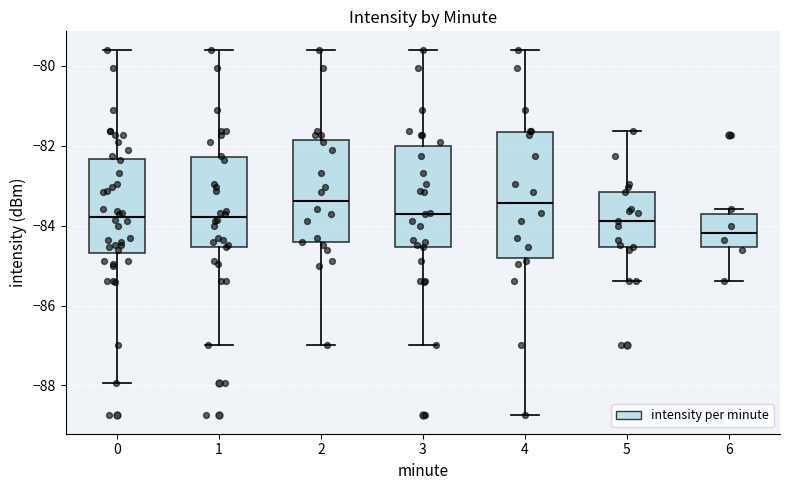

Reading left to right, transcribe this box plot: for each box, give where its median line is, the range the box spans, and where its two whiskers end, as read against the y-axis. The values are not printed on the chart, so give them approximately, as read against the axis.

0: median -83.8, box -84.6 to -82.4, whiskers -88.0 to -79.6
1: median -83.8, box -84.6 to -82.2, whiskers -87.0 to -79.6
2: median -83.4, box -84.4 to -81.8, whiskers -87.0 to -79.6
3: median -83.6, box -84.6 to -82.0, whiskers -87.0 to -79.6
4: median -83.4, box -84.8 to -81.6, whiskers -88.8 to -79.6
5: median -83.8, box -84.6 to -83.2, whiskers -85.4 to -81.6
6: median -84.2, box -84.6 to -83.6, whiskers -85.4 to -83.6 (just above the box's upper edge)